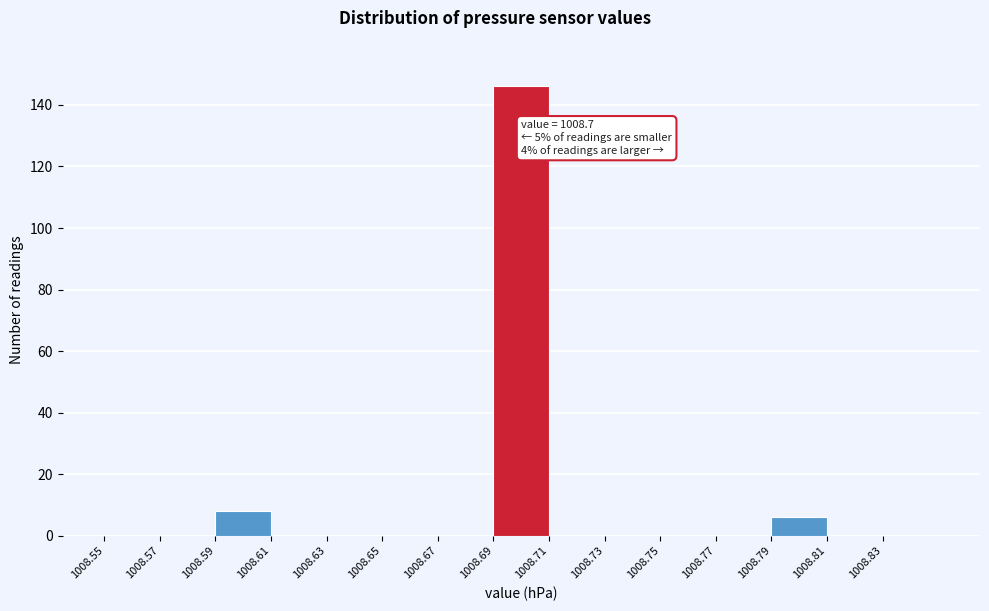

Which range on the x-axis has the tallest bar?

1008.69 to 1008.71